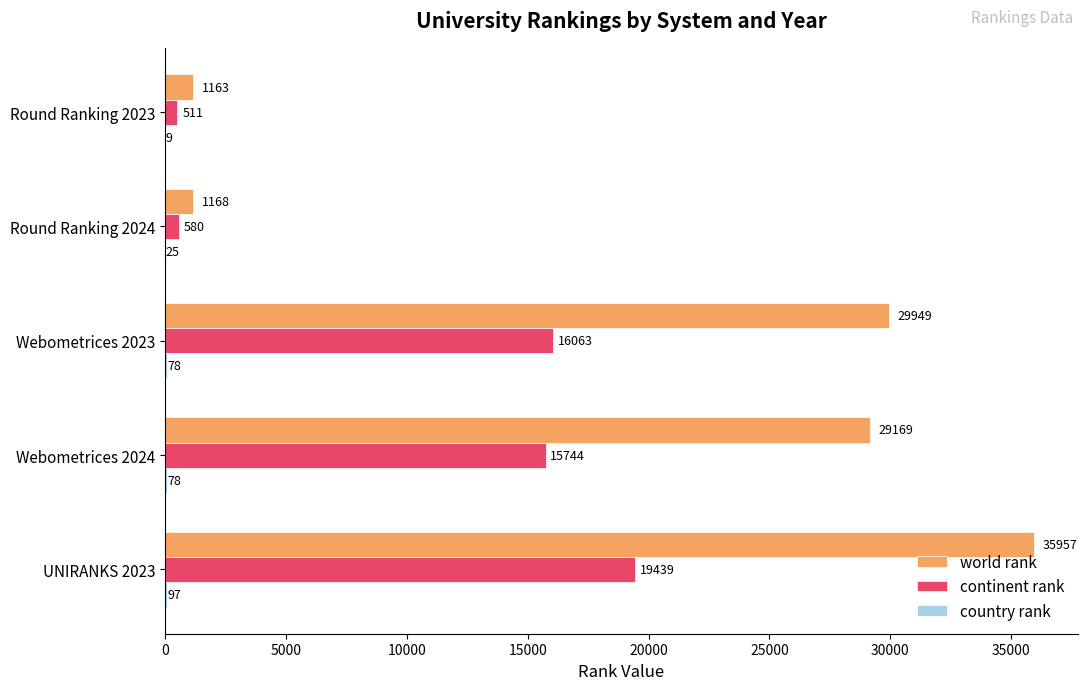

At which label does continent rank reach its peak?

UNIRANKS 2023